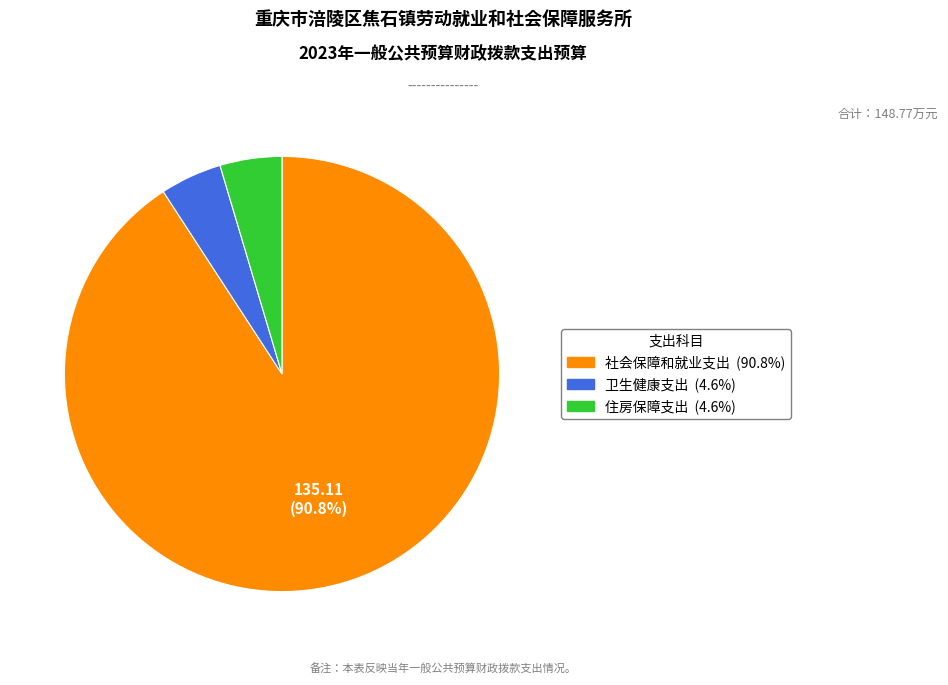

Which slice is the largest?

社会保障和就业支出